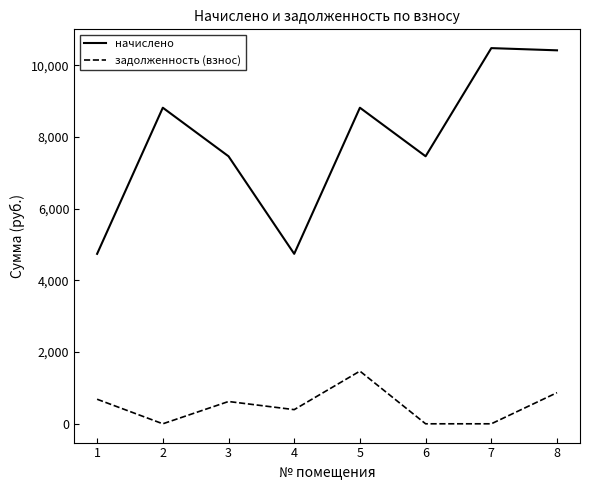

Rank the series by their average value, from highest to lowest.

начислено, задолженность (взнос)